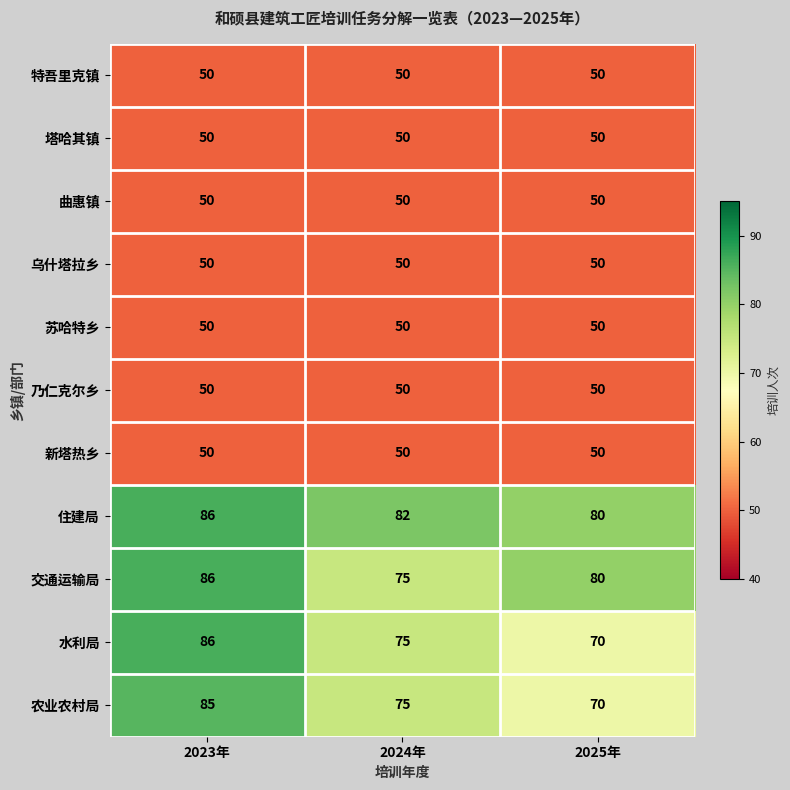

Which category has the highest value across all series?

2023年